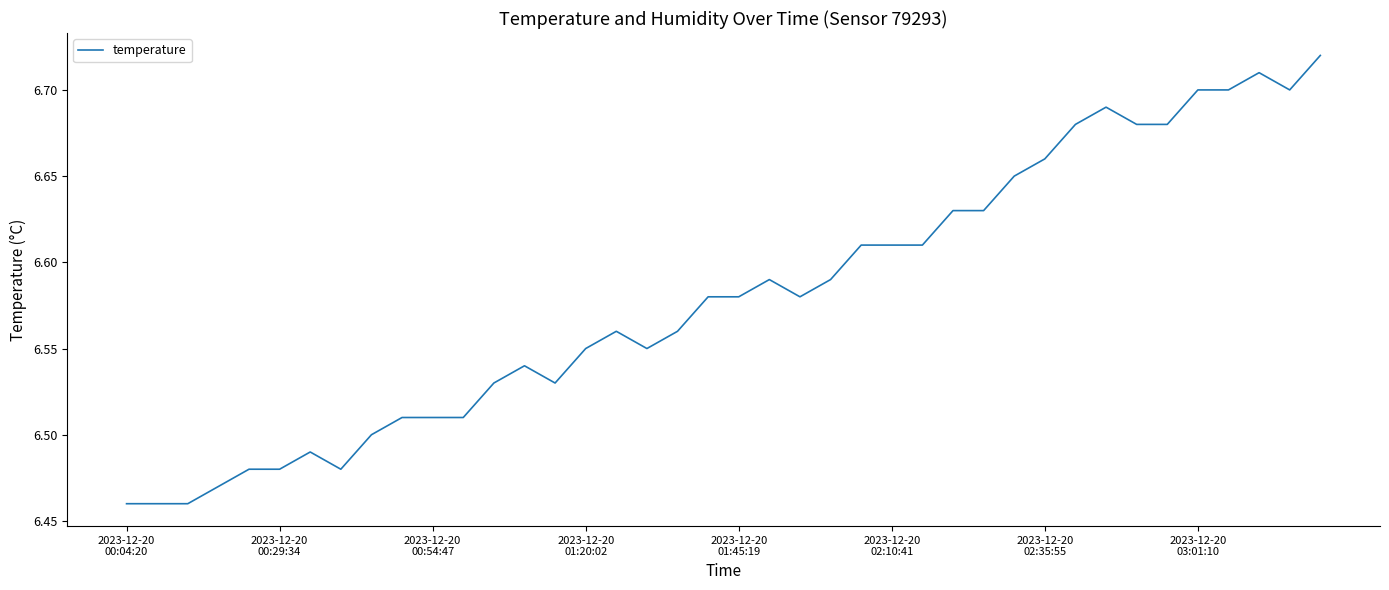

What is the difference between the maximum and minimum values?

0.3